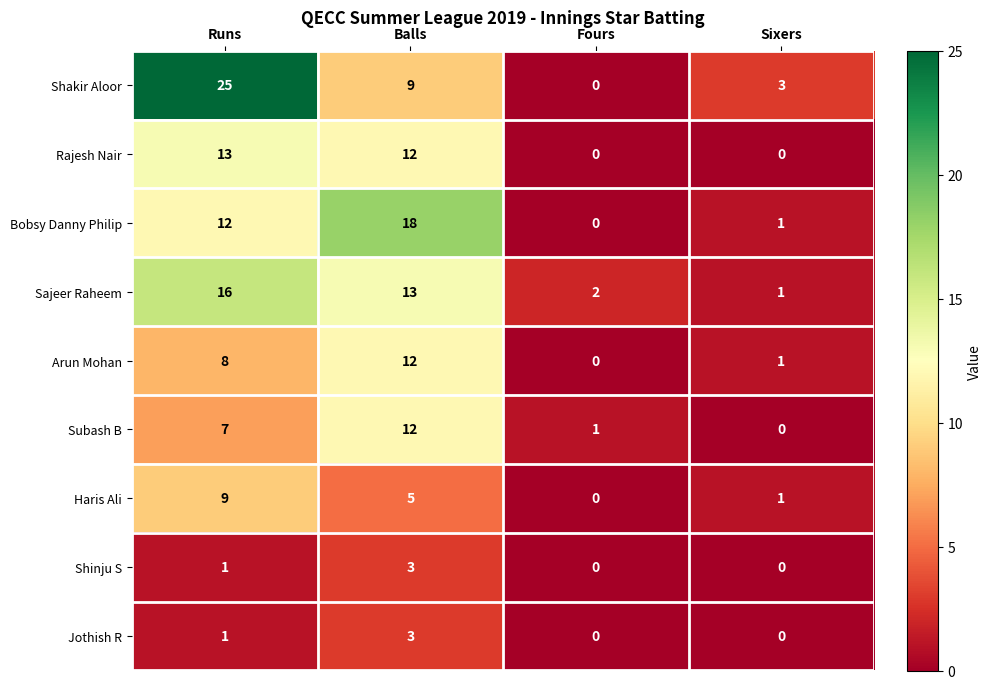

Which category has the highest value across all series?

Runs